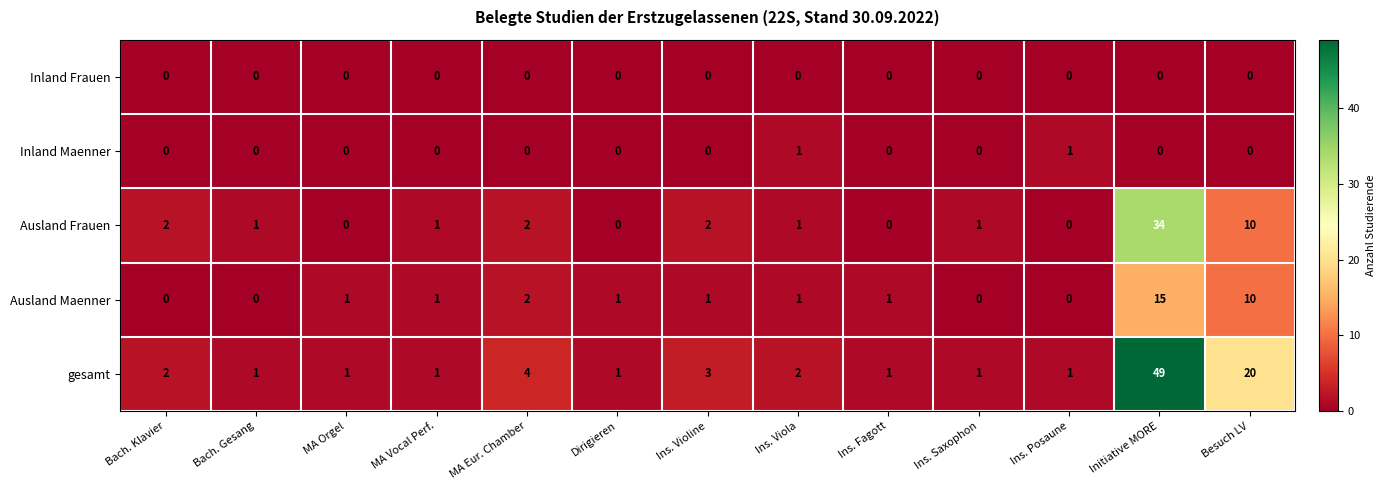

At which category is the sum across all series the highest?

Initiative MORE